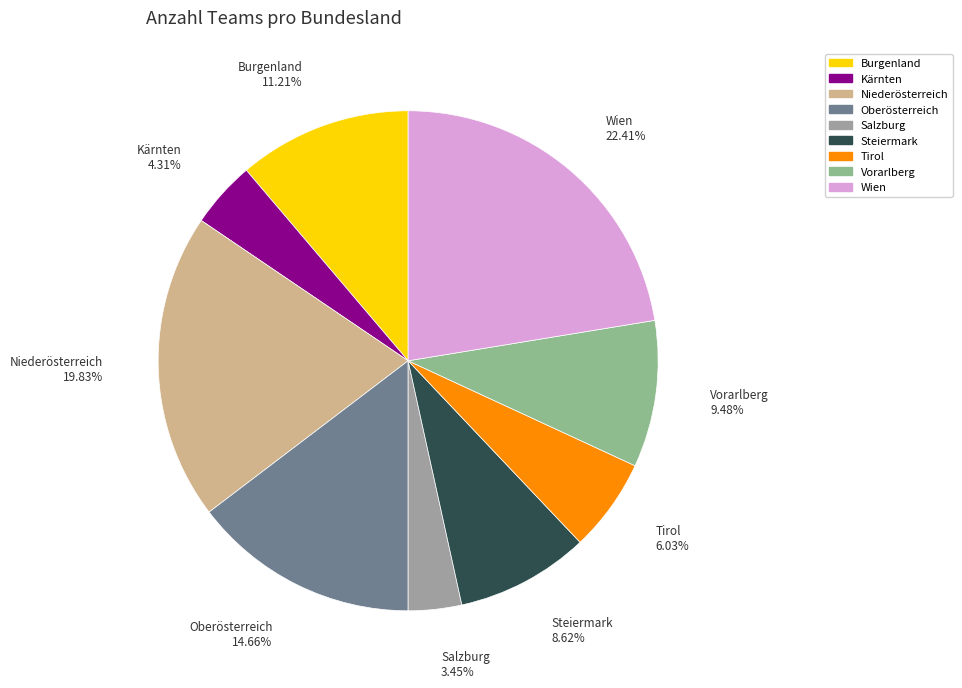

Is it true that Niederösterreich is 26% of the pie?

False